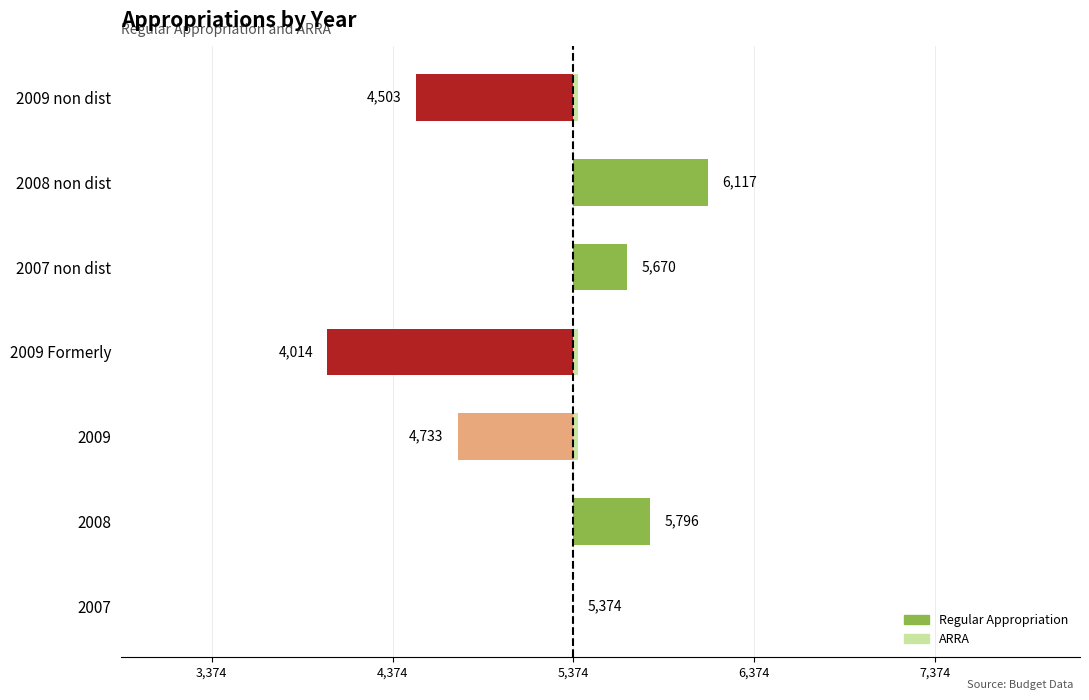

The value of Regular Appropriation at 2007 non dist is 152.3. True or false?

False